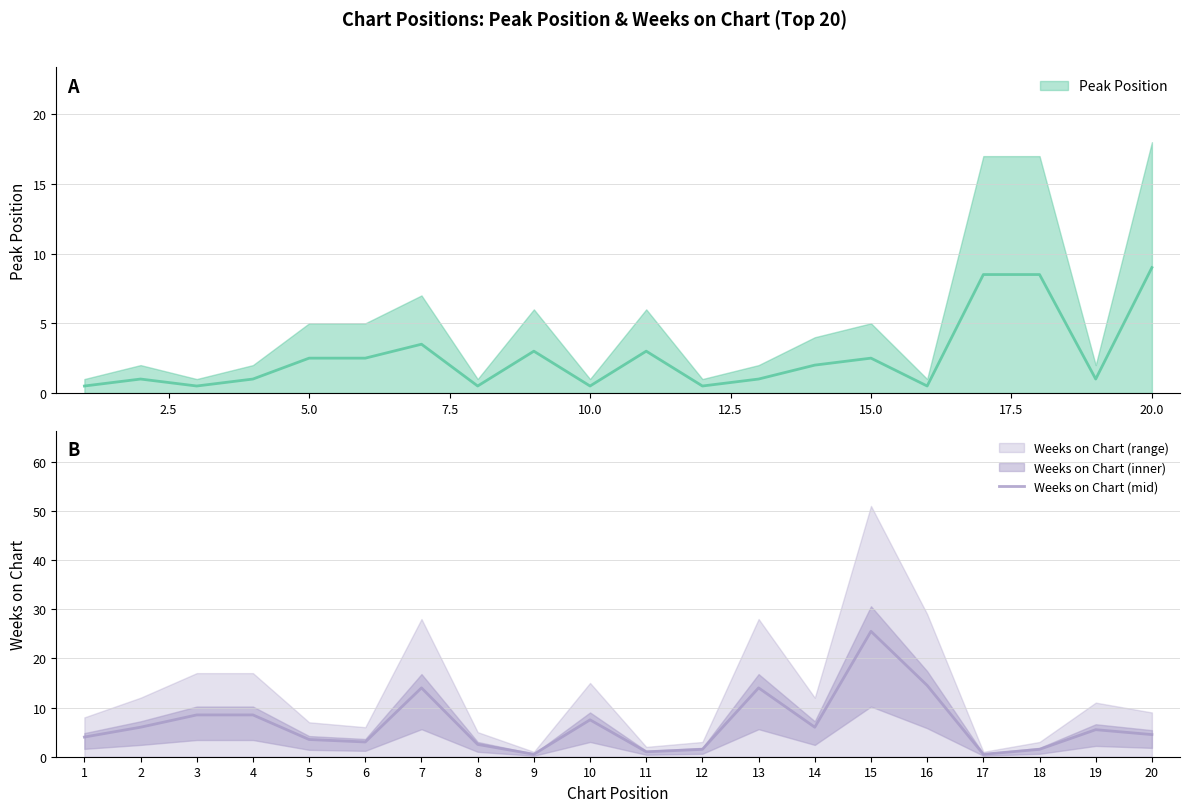

Reading left to right, what are all the values shown in this chart?

4.0	6.0	8.5	8.5	3.5	3.0	14.0	2.5	0.5	7.5	1.0	1.5	14.0	6.0	25.5	14.5	0.5	1.5	5.5	4.5